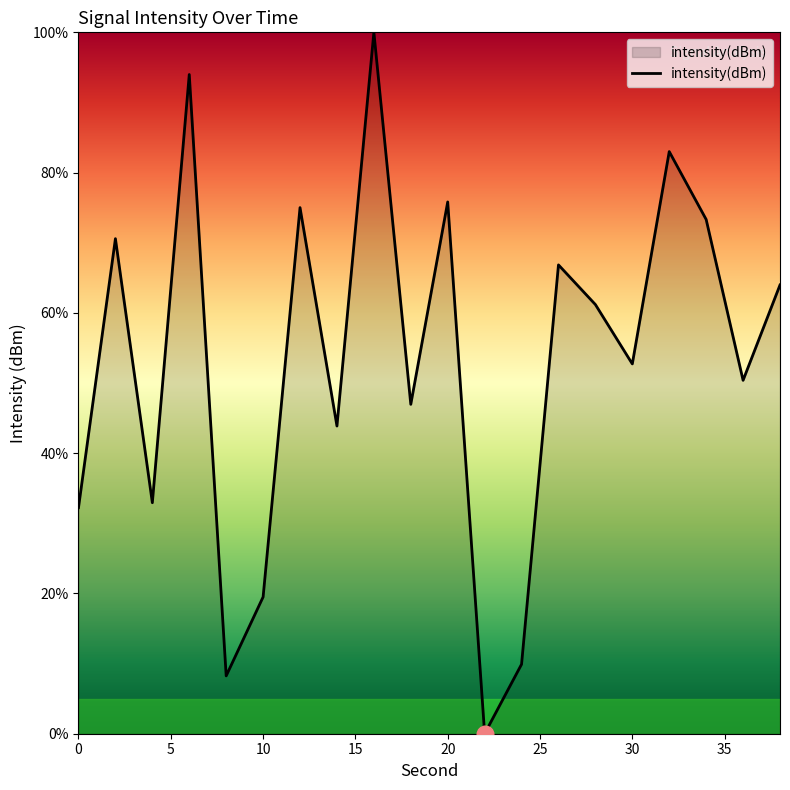

What is the difference between the maximum and minimum values?

100.0